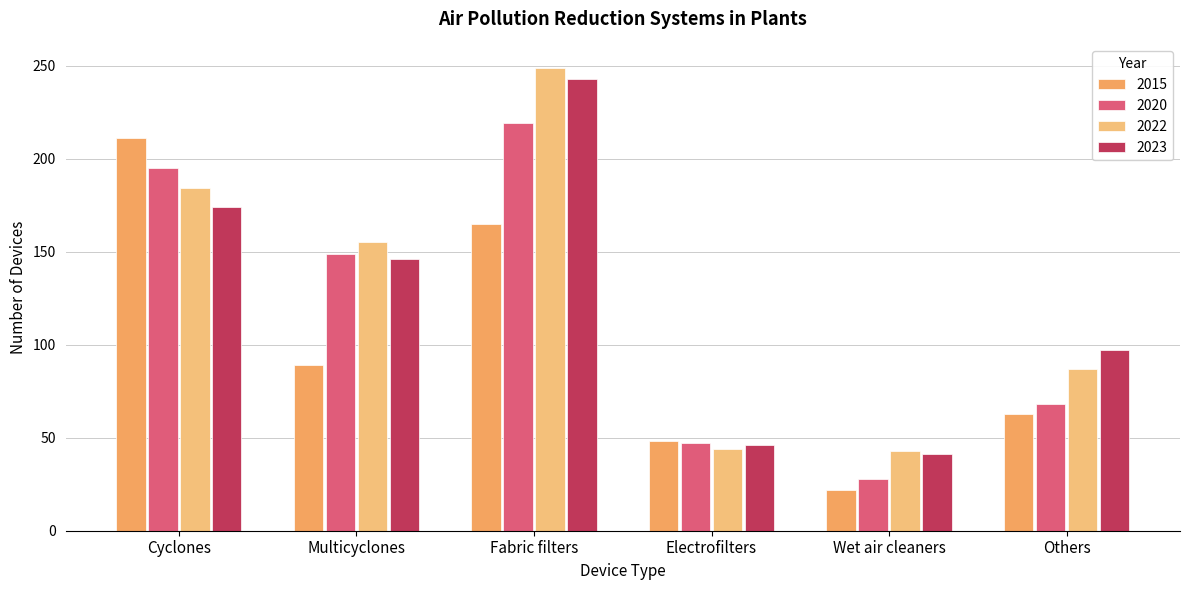

True or false: 2015 has a value of 48 at Electrofilters.

True